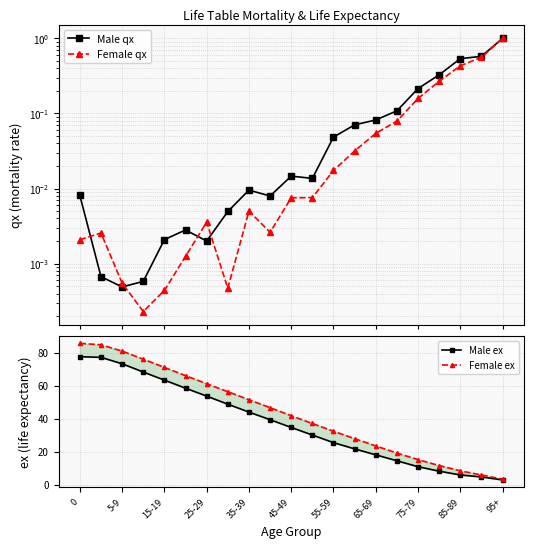

Reading right to left, what are all the values shown in this chart?

Male qx: 1.0	0.6	0.5	0.3	0.2	0.1	0.1	0.1	0.0	0.0	0.0	0.0	0.0	0.0	0.0	0.0	0.0	0.0	0.0	0.0	0.0
Female qx: 1.0	0.6	0.4	0.3	0.2	0.1	0.1	0.0	0.0	0.0	0.0	0.0	0.0	0.0	0.0	0.0	0.0	0.0	0.0	0.0	0.0
Male ex: 2.8	4.6	5.8	8.1	10.8	14.4	18.0	21.6	25.4	30.0	34.6	39.3	43.9	48.7	53.6	58.4	63.3	68.2	73.2	77.1	77.5
Female ex: 3.2	5.8	8.3	11.5	15.1	19.1	23.4	27.8	32.3	37.0	41.7	46.6	51.4	56.3	61.1	66.0	71.0	76.0	80.9	84.7	85.6